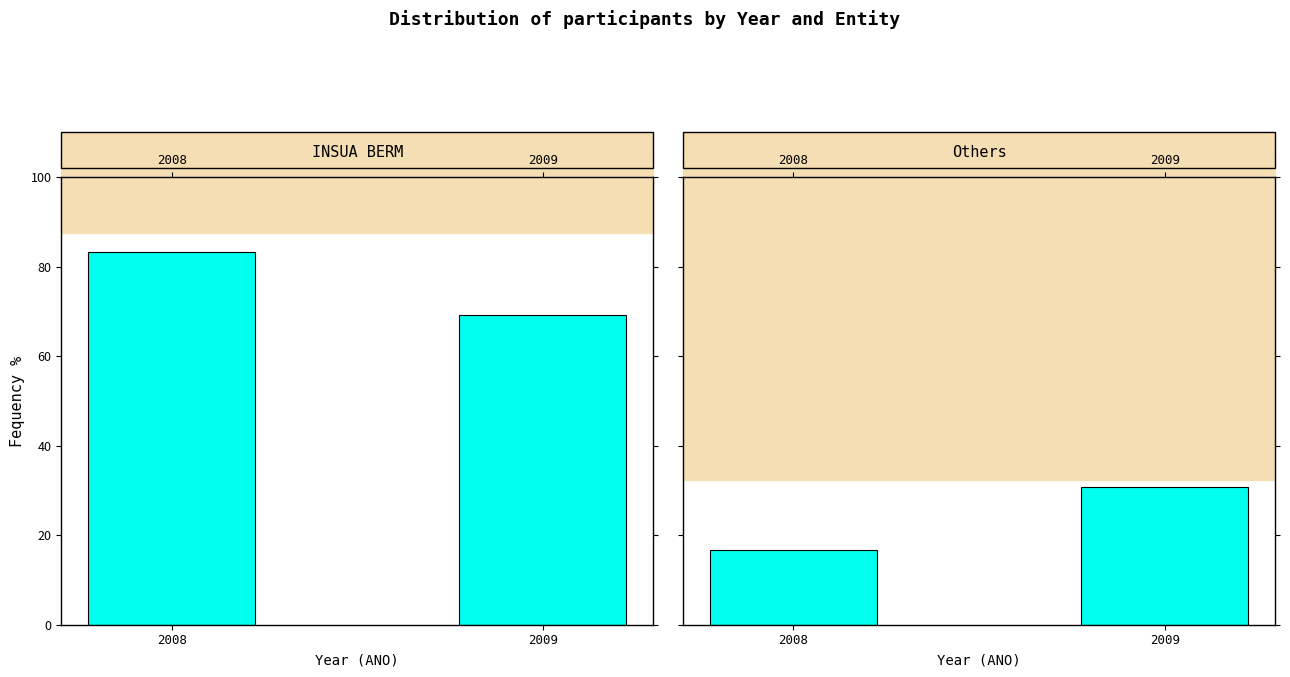

True or false: INSUA BERM has a value of 83.3 at 2008.

True